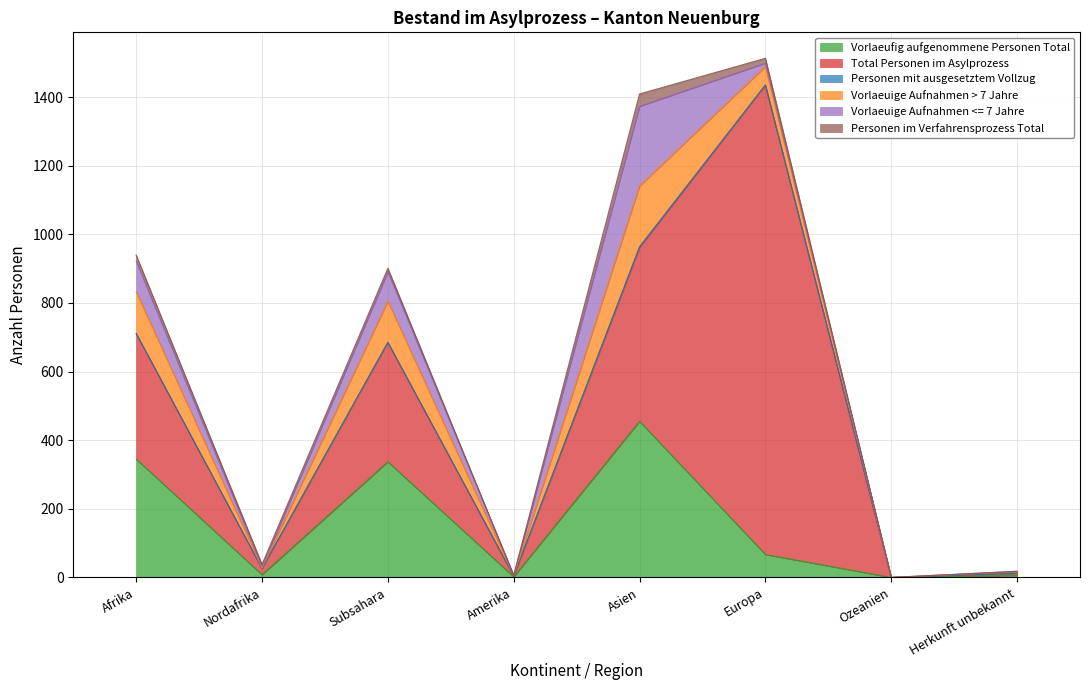

How many series are shown in this chart?

6